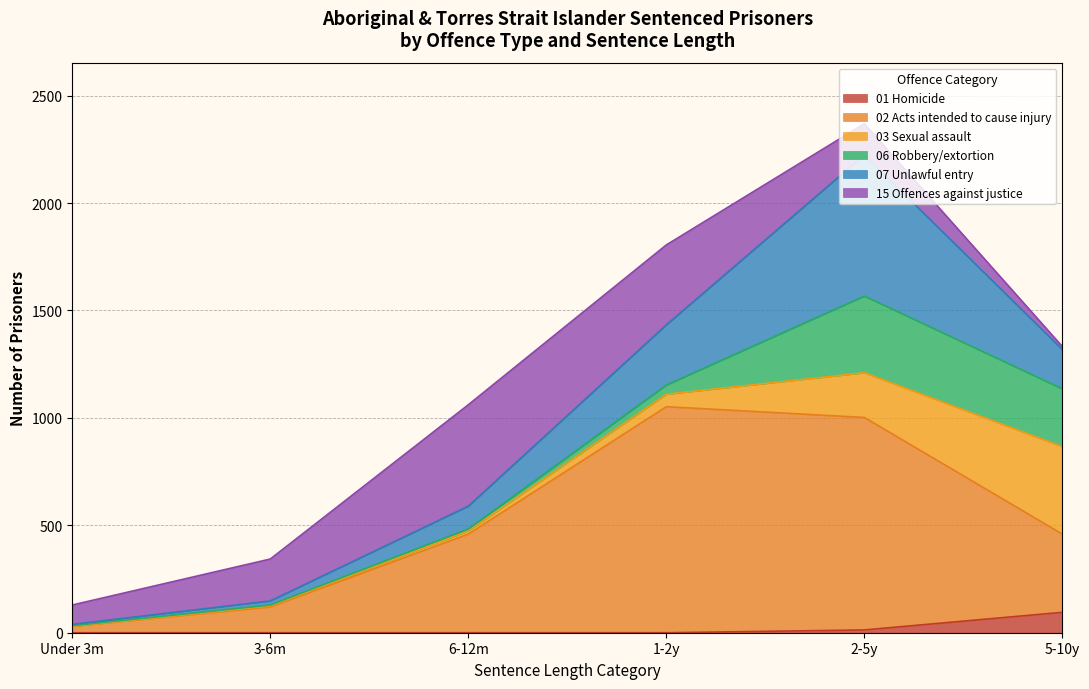

What is the minimum value for 07 Unlawful entry?

6.0